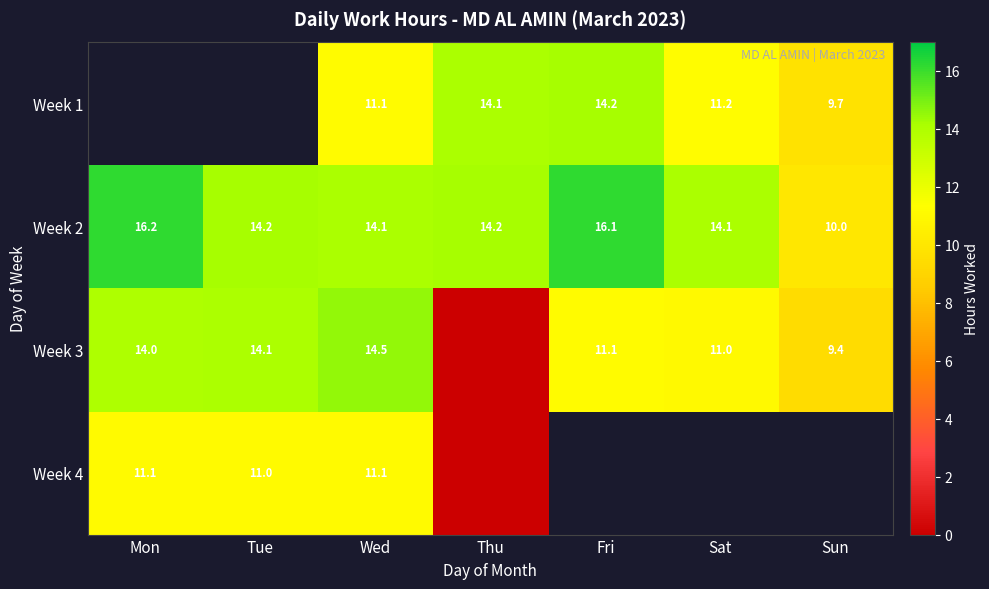

What is the sum of the Week 1 values at Sun and Wed?

20.8